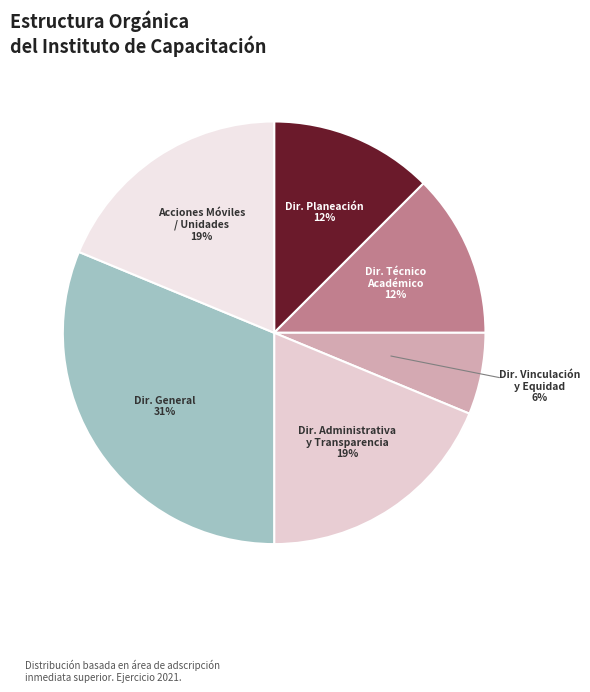

Which slice is the largest?

Dir. General